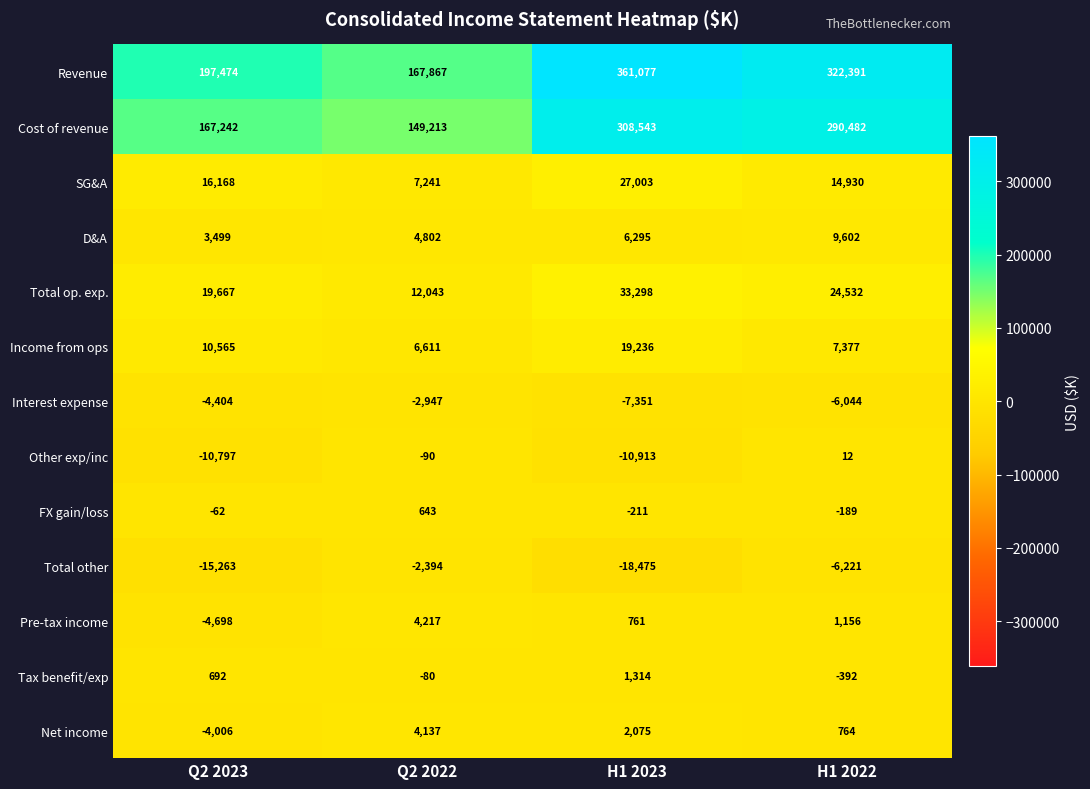

How many values in Tax benefit/exp are above zero?

2